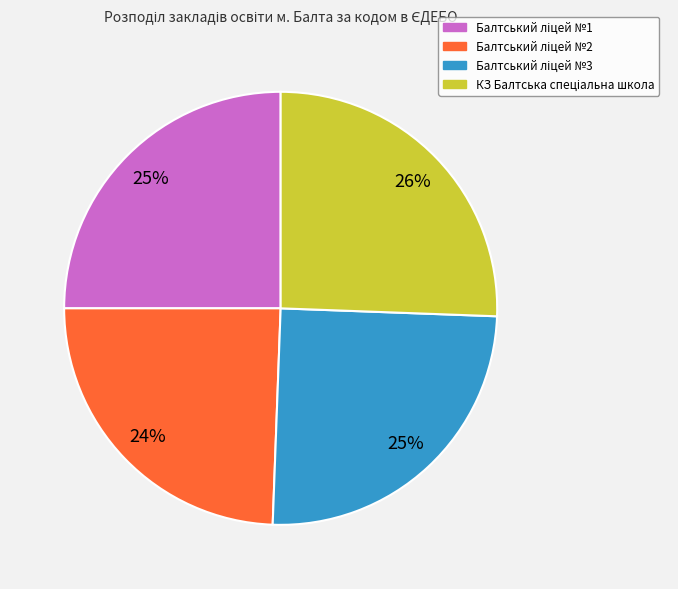

To the nearest percent, what is the average slice percentage?

25%